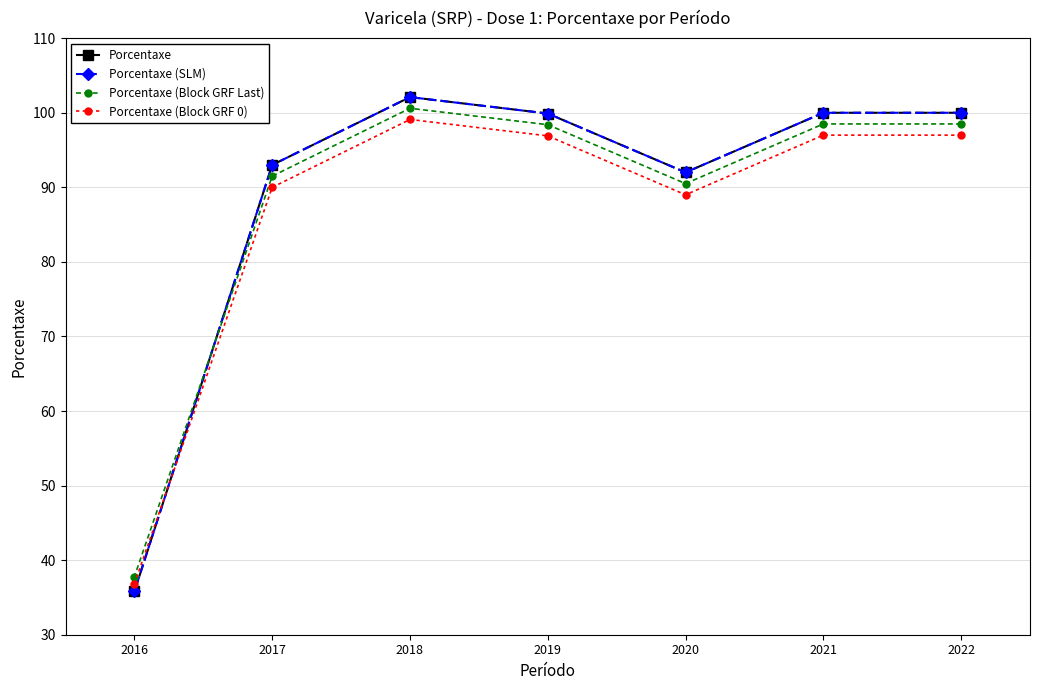

Does the chart have visible grid lines?

Yes